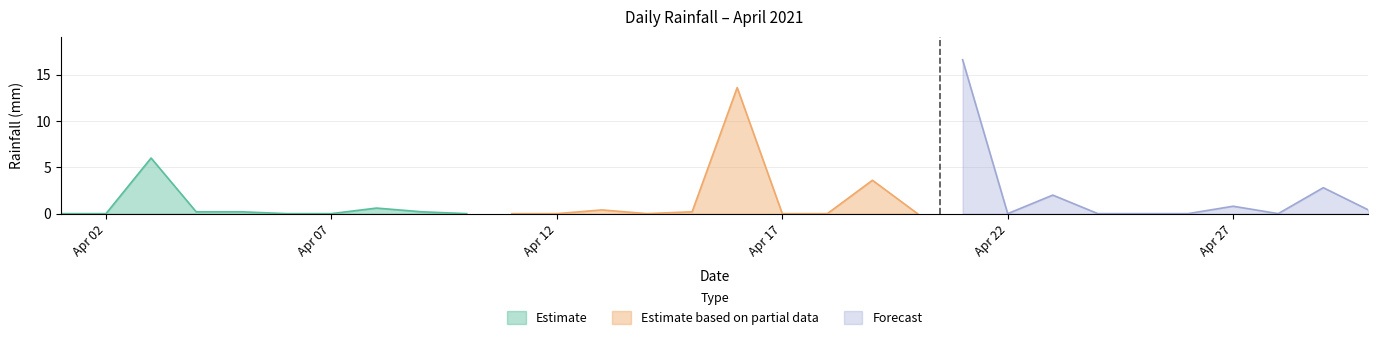

Does the chart display data point markers on the line(s)?

No